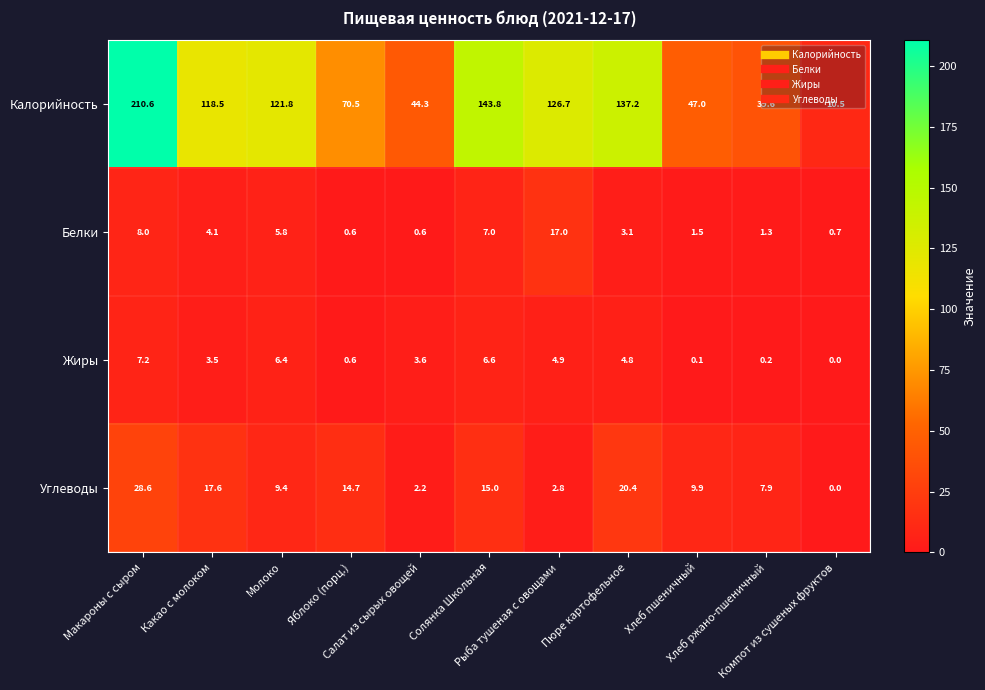

Which series has the largest total across all categories?

Калорийность